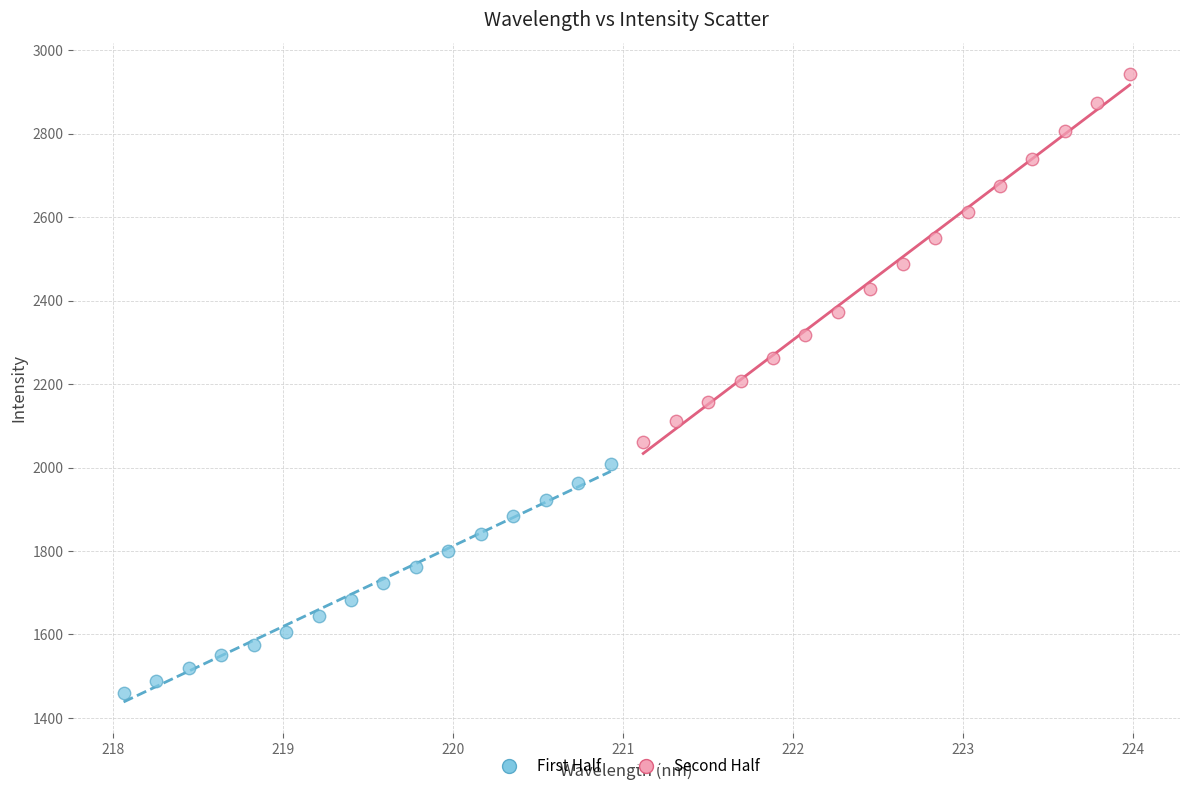

What are all the series names shown in the legend?

First Half, Second Half